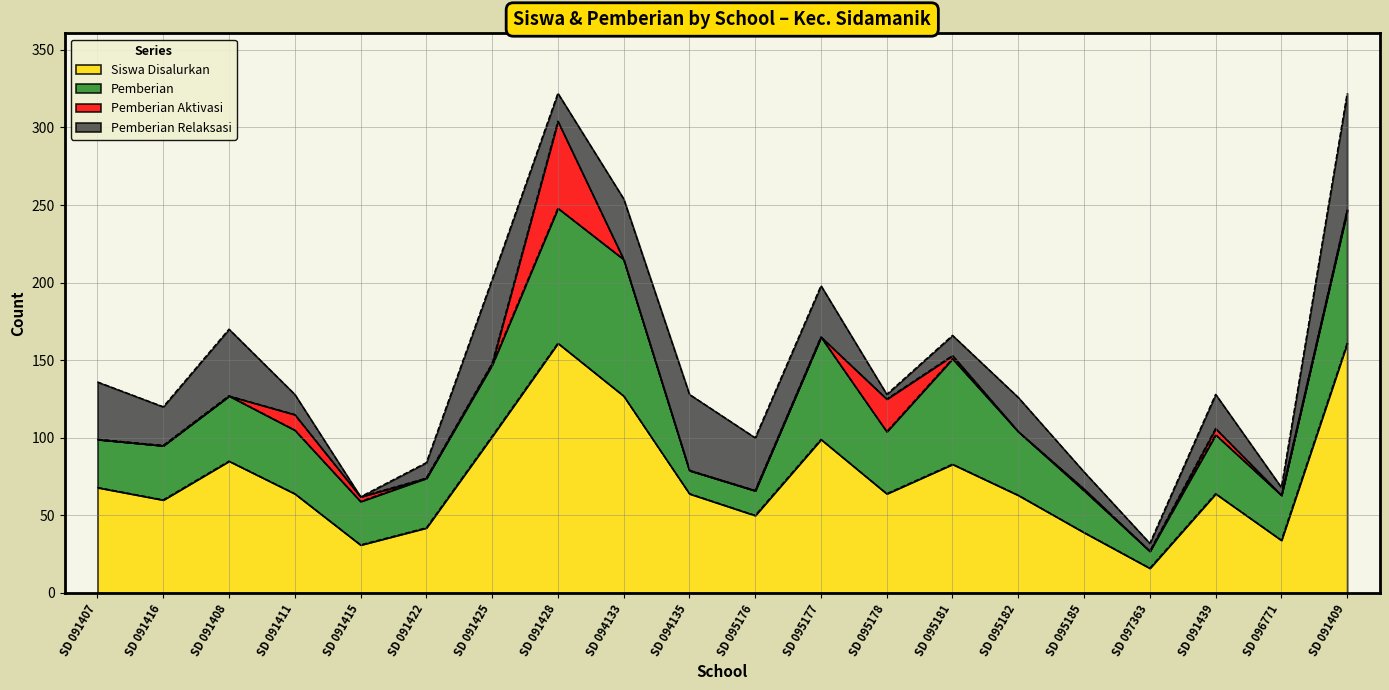

What position from the right is SD 091439?

3